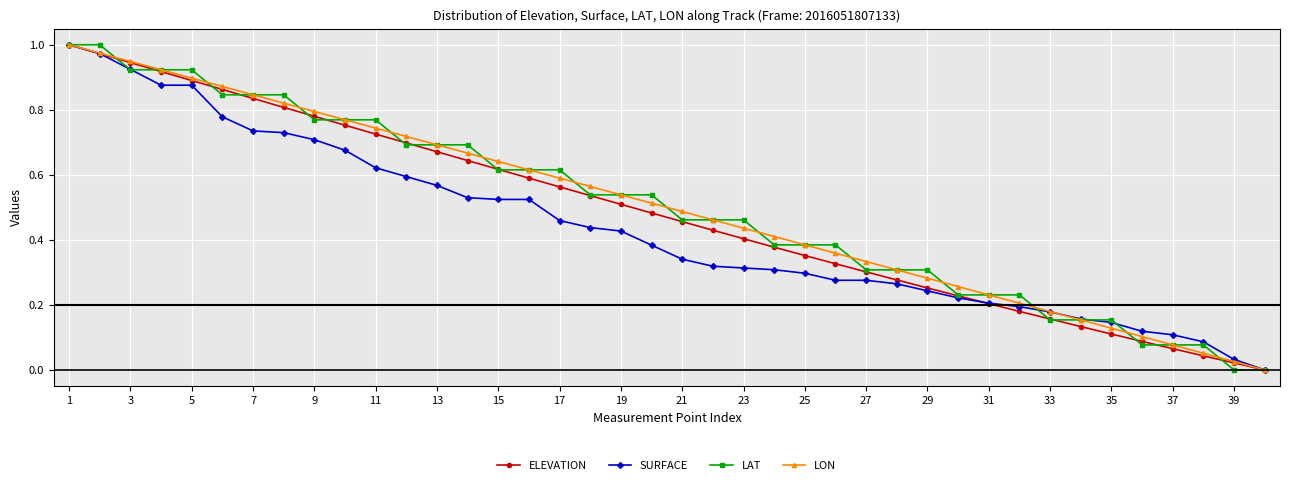

Reading left to right, what are all the values shown in this chart?

ELEVATION: 1.0	1.0	0.9	0.9	0.9	0.9	0.8	0.8	0.8	0.8	0.7	0.7	0.7	0.6	0.6	0.6	0.6	0.5	0.5	0.5	0.5	0.4	0.4	0.4	0.4	0.3	0.3	0.3	0.3	0.2	0.2	0.2	0.2	0.1	0.1	0.1	0.1	0.0	0.0	0.0
SURFACE: 1.0	1.0	0.9	0.9	0.9	0.8	0.7	0.7	0.7	0.7	0.6	0.6	0.6	0.5	0.5	0.5	0.5	0.4	0.4	0.4	0.3	0.3	0.3	0.3	0.3	0.3	0.3	0.3	0.2	0.2	0.2	0.2	0.2	0.2	0.1	0.1	0.1	0.1	0.0	0.0
LAT: 1.0	1.0	0.9	0.9	0.9	0.8	0.8	0.8	0.8	0.8	0.8	0.7	0.7	0.7	0.6	0.6	0.6	0.5	0.5	0.5	0.5	0.5	0.5	0.4	0.4	0.4	0.3	0.3	0.3	0.2	0.2	0.2	0.2	0.2	0.2	0.1	0.1	0.1	0.0	0.0
LON: 1.0	1.0	0.9	0.9	0.9	0.9	0.8	0.8	0.8	0.8	0.7	0.7	0.7	0.7	0.6	0.6	0.6	0.6	0.5	0.5	0.5	0.5	0.4	0.4	0.4	0.4	0.3	0.3	0.3	0.3	0.2	0.2	0.2	0.2	0.1	0.1	0.1	0.1	0.0	0.0